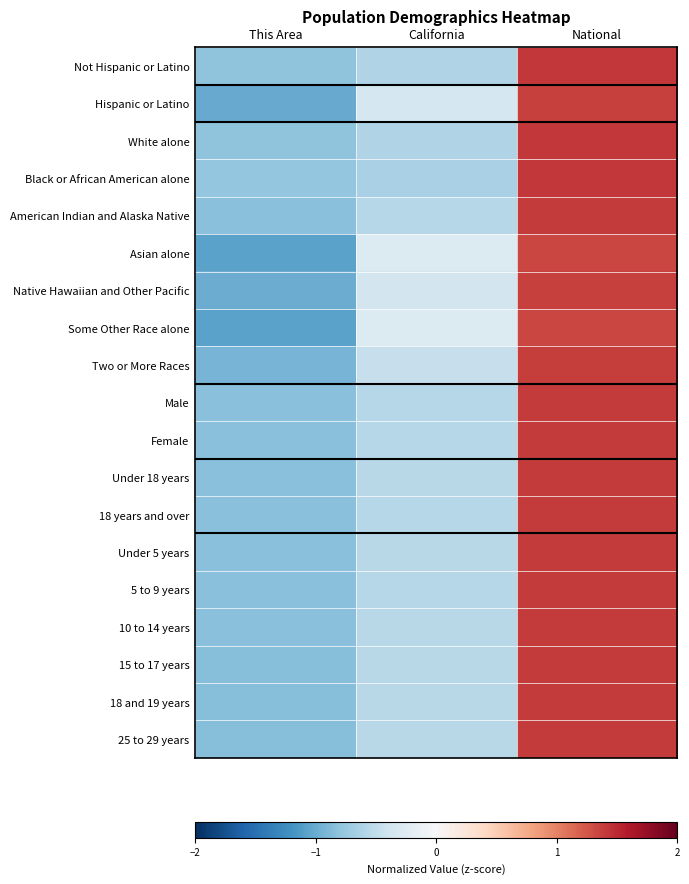

What is the total value across all series at California?

-9.8